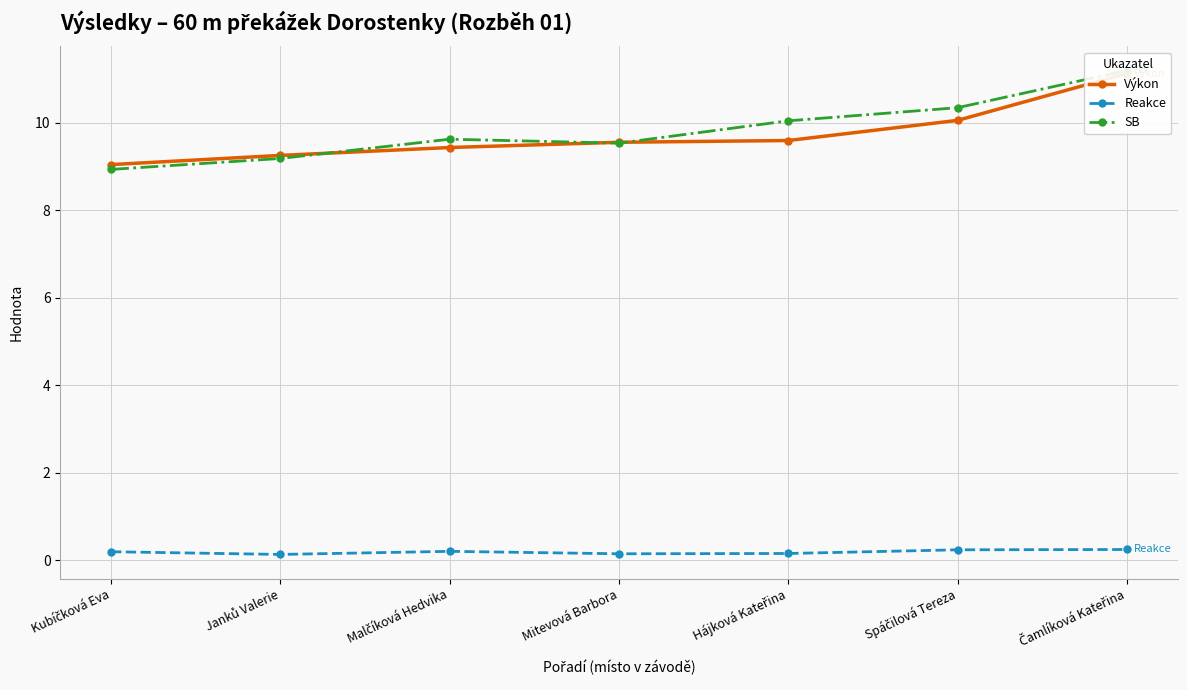

Reading left to right, list all the values displayed in this chart.

Výkon: 9.0	9.2	9.4	9.6	9.6	10.1	11.1
Reakce: 0.2	0.1	0.2	0.1	0.2	0.2	0.2
SB: 8.9	9.2	9.6	9.5	10.0	10.3	11.2